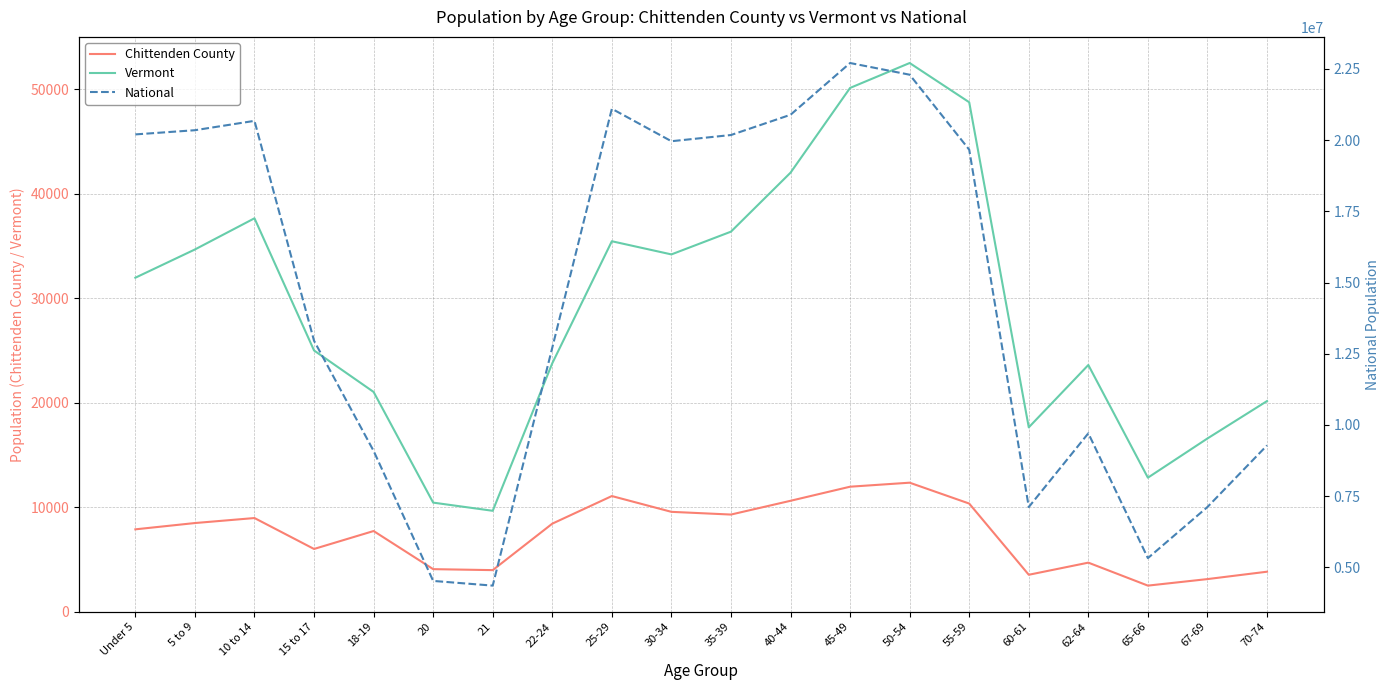

What is the smallest value displayed?

2492